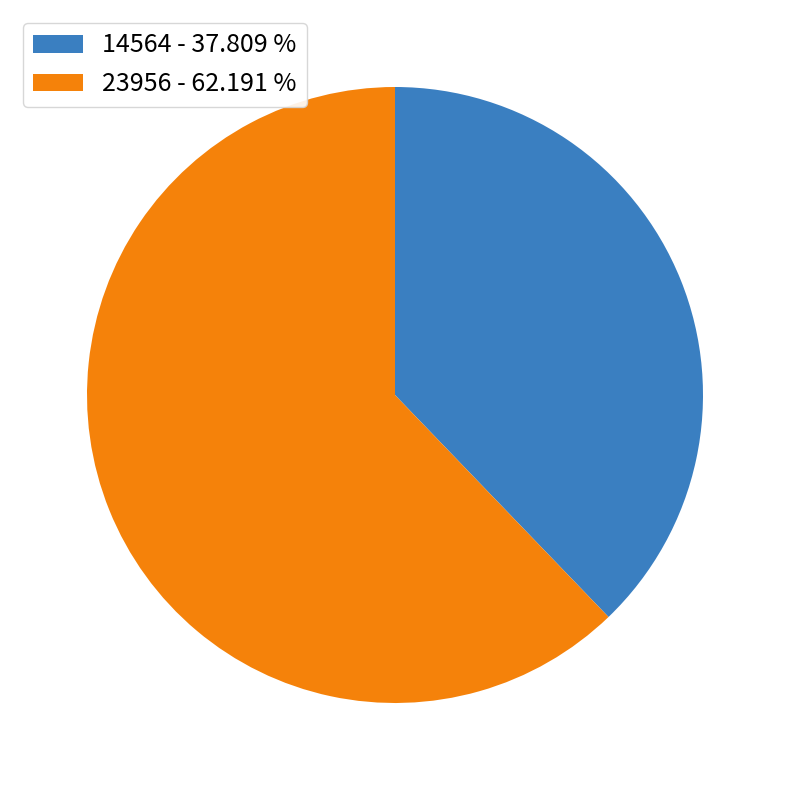

True or false: 14564 accounts for 38% of the total.

True